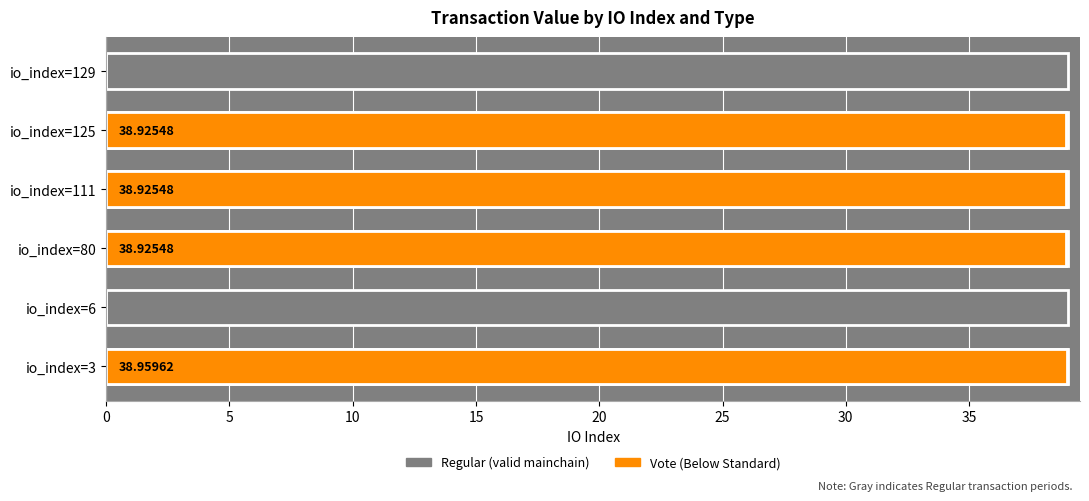

What is the value of the Vote bar at the 3rd from the left?

38.9